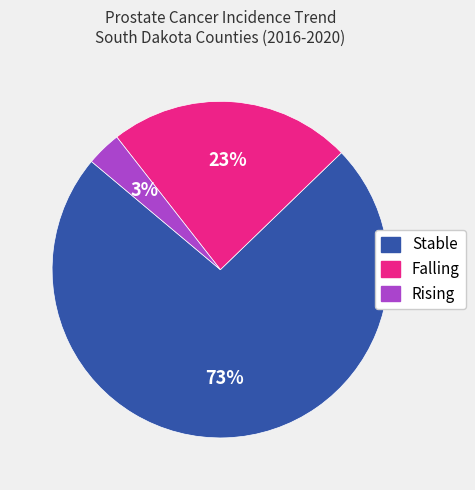

How many slices are in this pie chart?

3